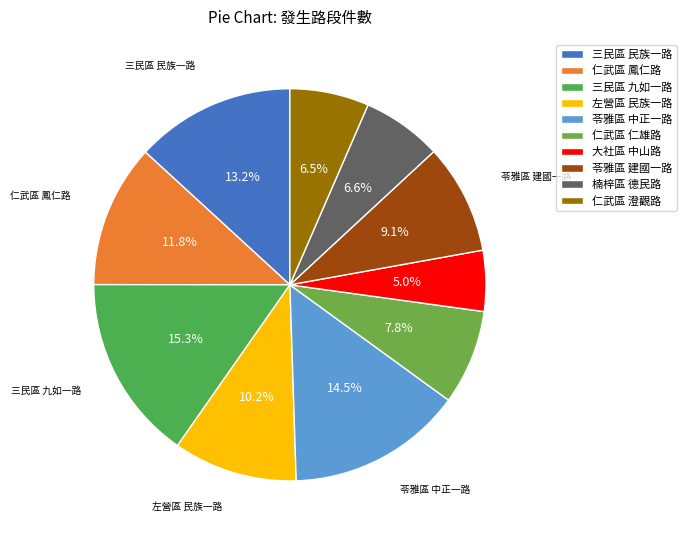

Do 大社區 中山路 and 三民區 九如一路 together represent more than half of the pie?

No